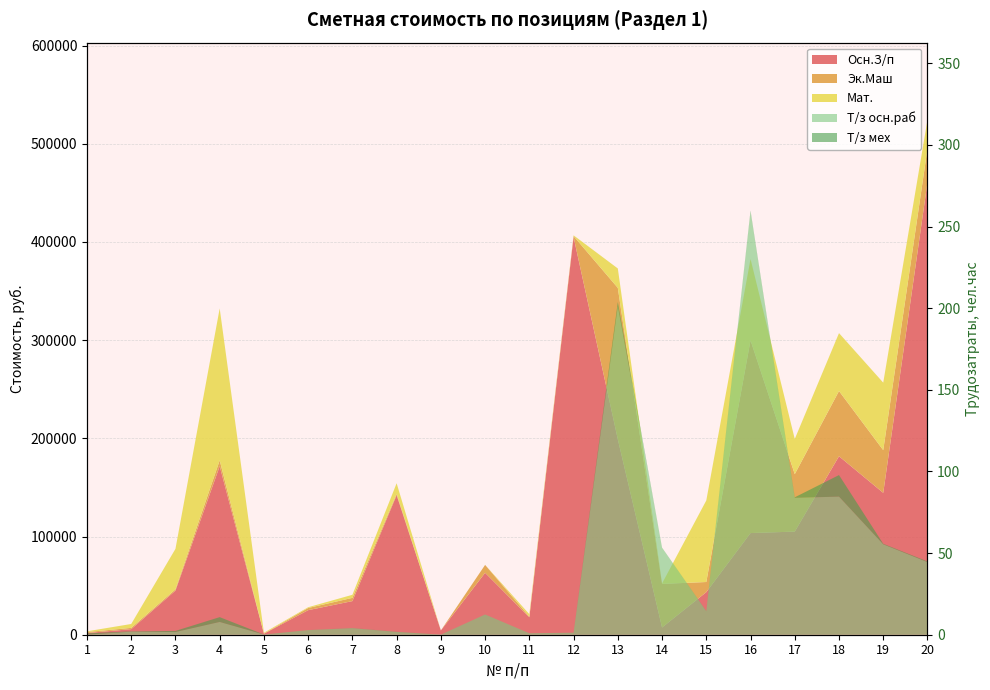

What is the greatest value displayed?

460775.0